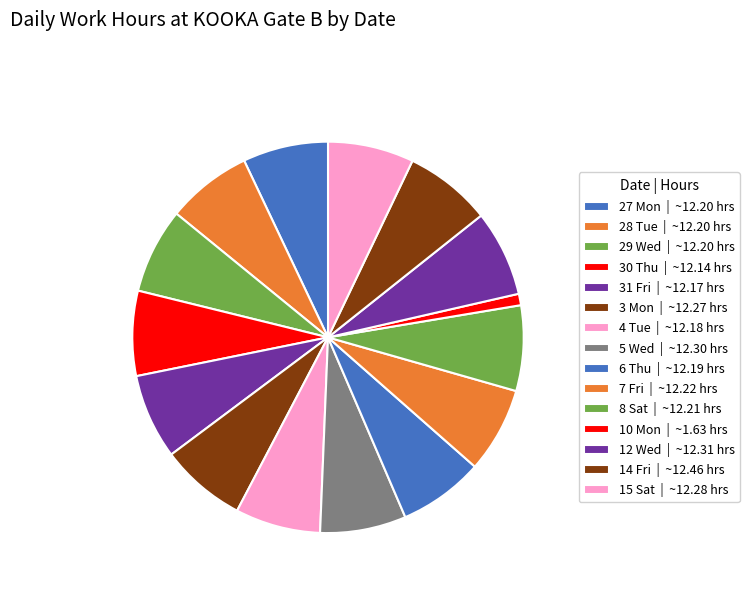

Does 30 Thu represent more than half of the total?

No